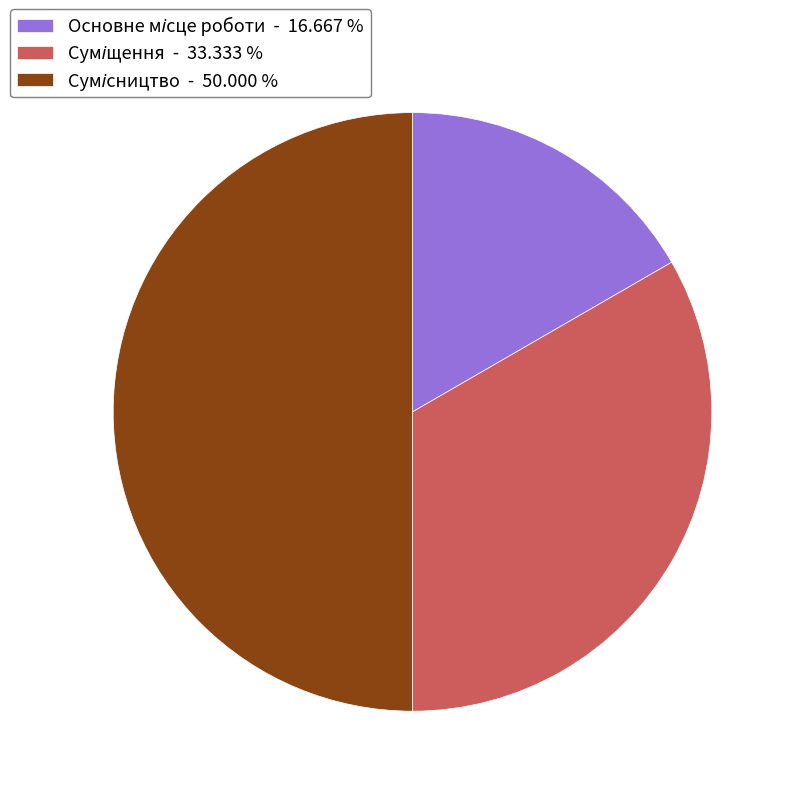

Rank the categories by value from lowest to highest.

Основне місце роботи, Суміщення, Сумісництво